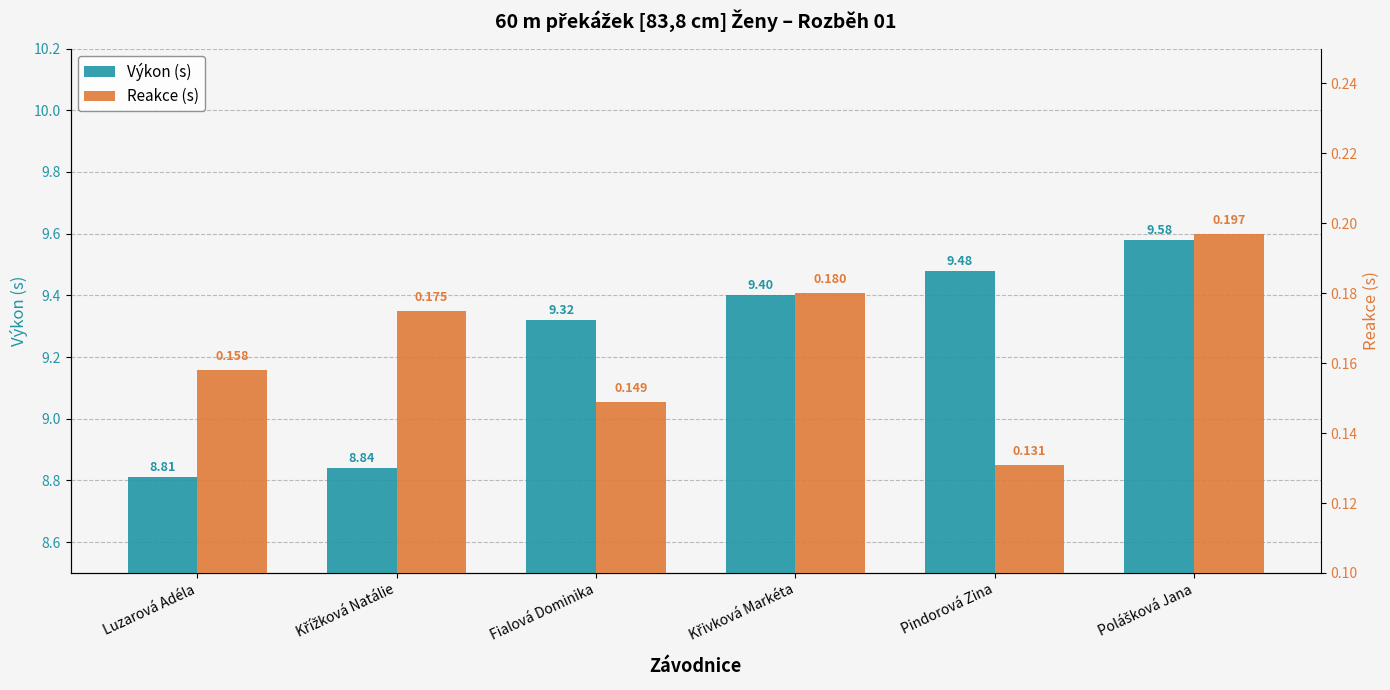

List the series in order of their peak value, highest first.

Výkon (s), Reakce (s)